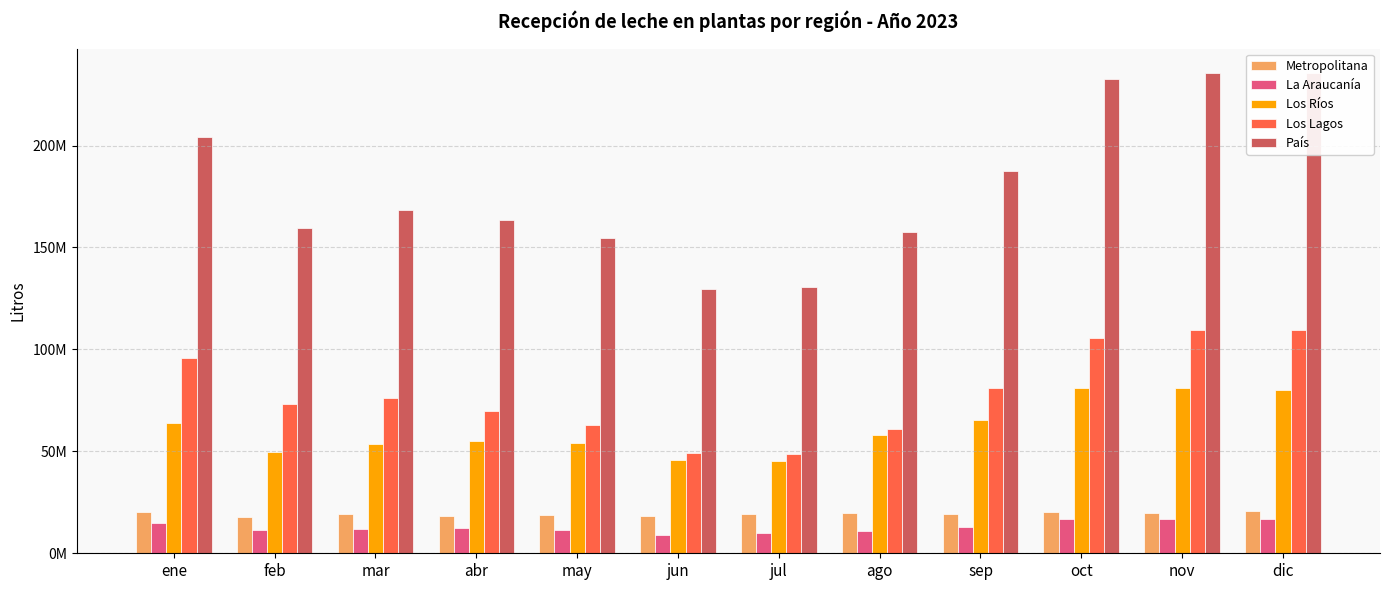

Which series has the largest range (max minus min)?

País